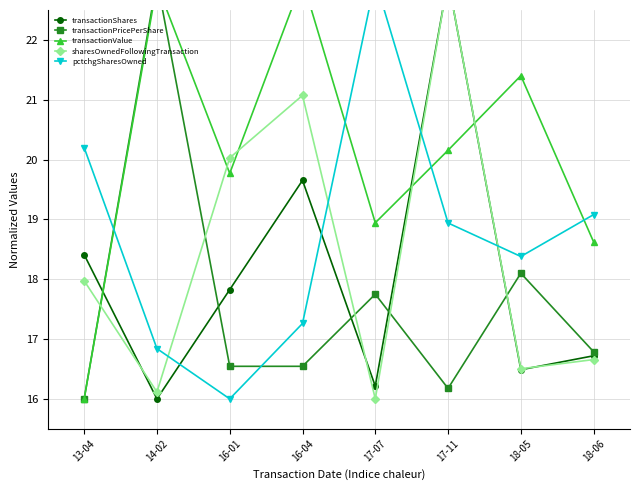

Where is the first local maximum for transactionShares?

16-04